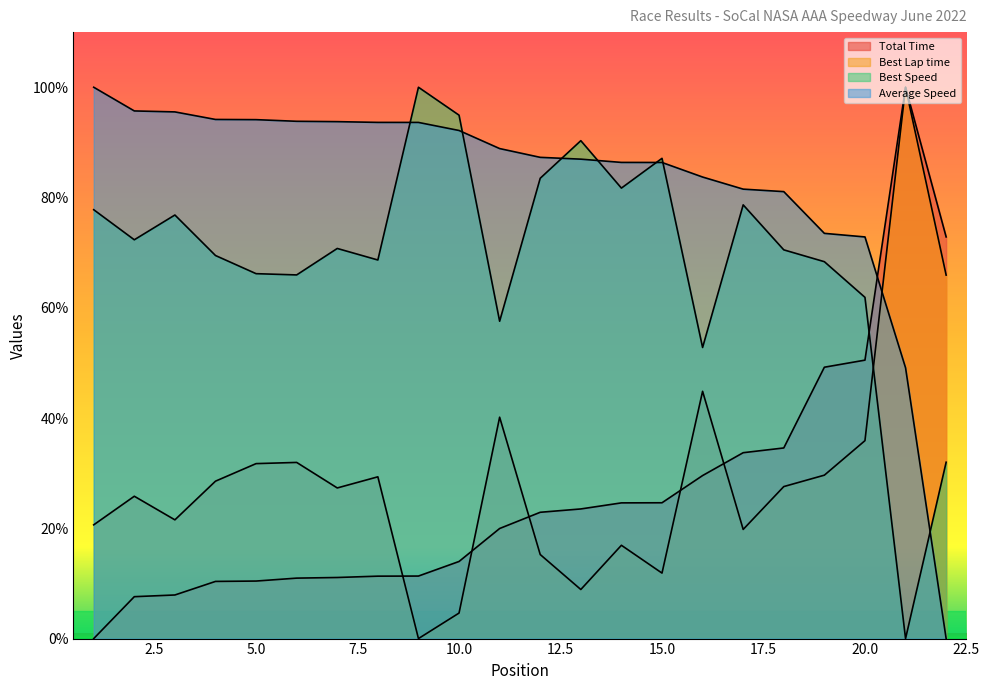

What is the sum of all Best Speed values?

1527.3